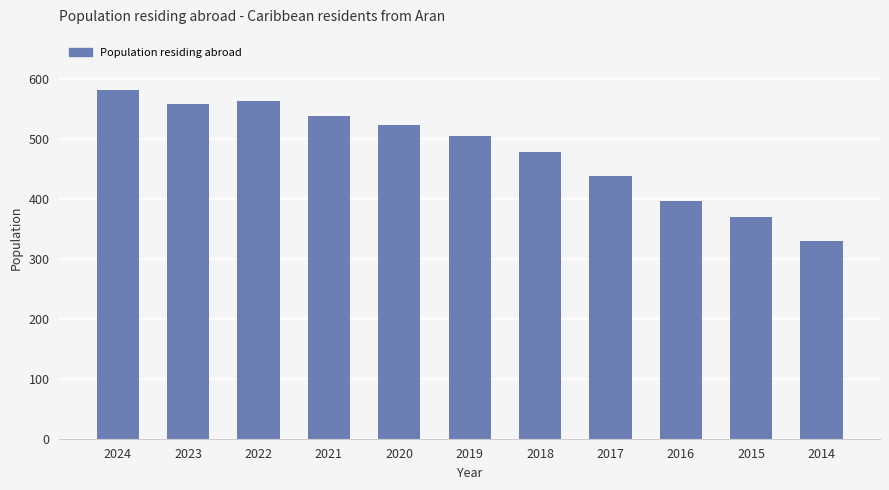

What is the value of the 6th bar from the left?

504